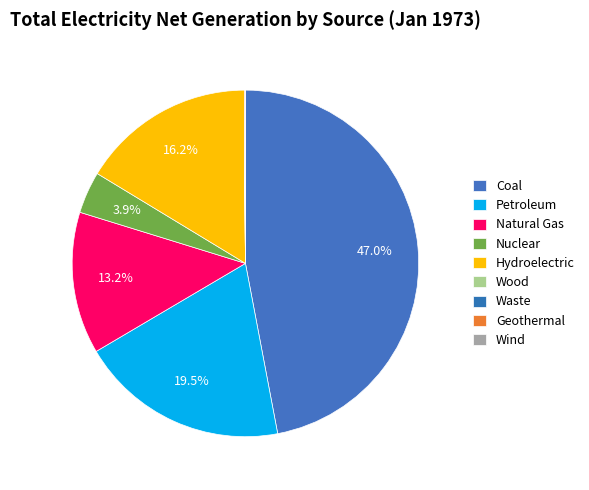

Which category has the smallest portion of the pie?

Wind